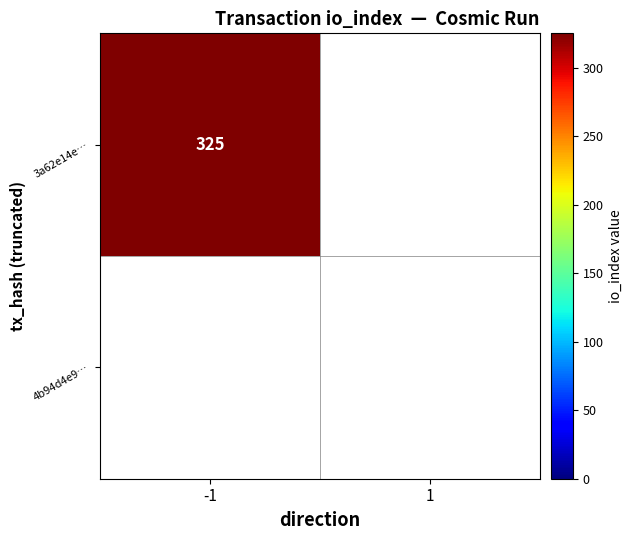

Which label corresponds to the largest value in the chart?

-1